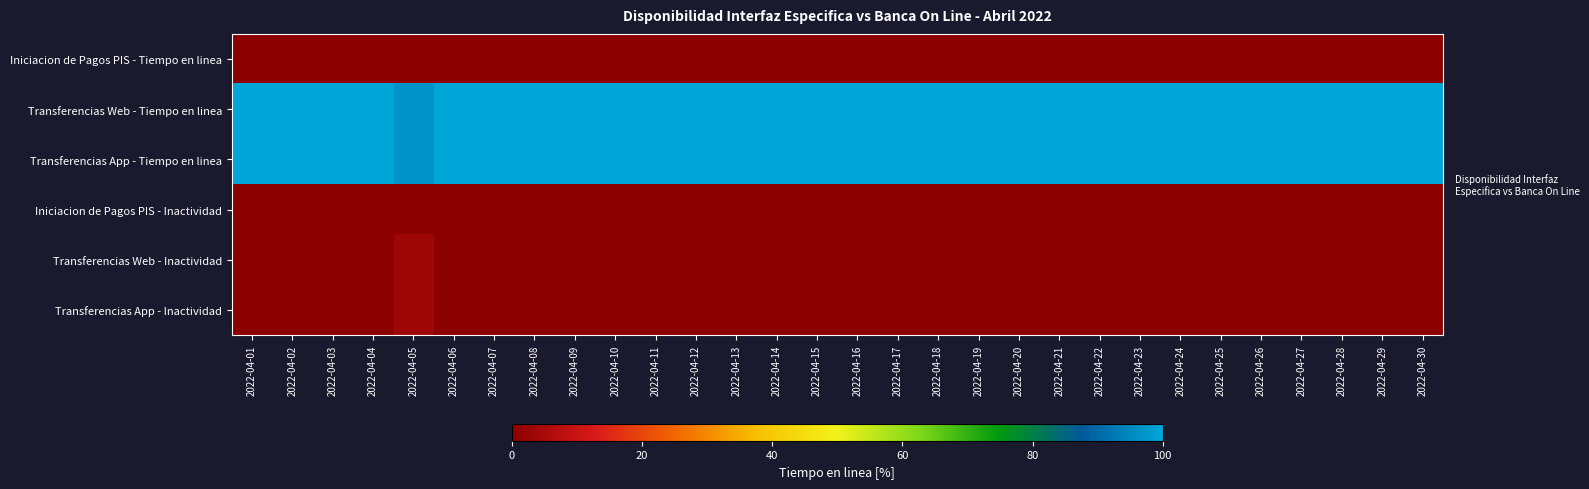

Which series has the widest spread of values?

Transferencias Web - Tiempo en linea